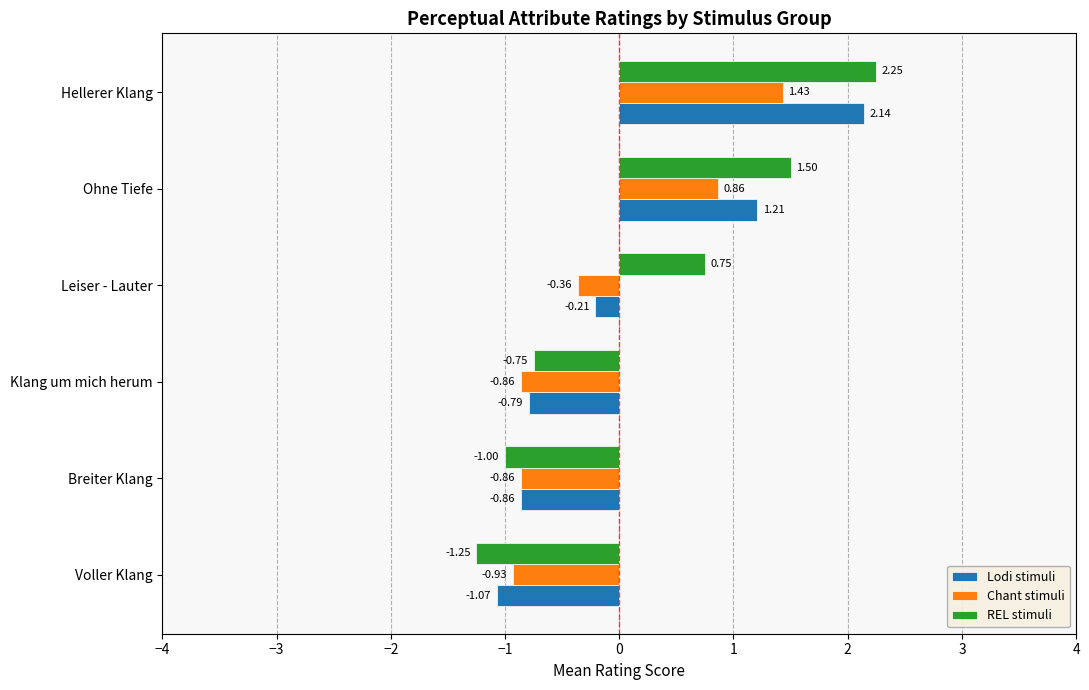

Which series has the largest range (max minus min)?

REL stimuli